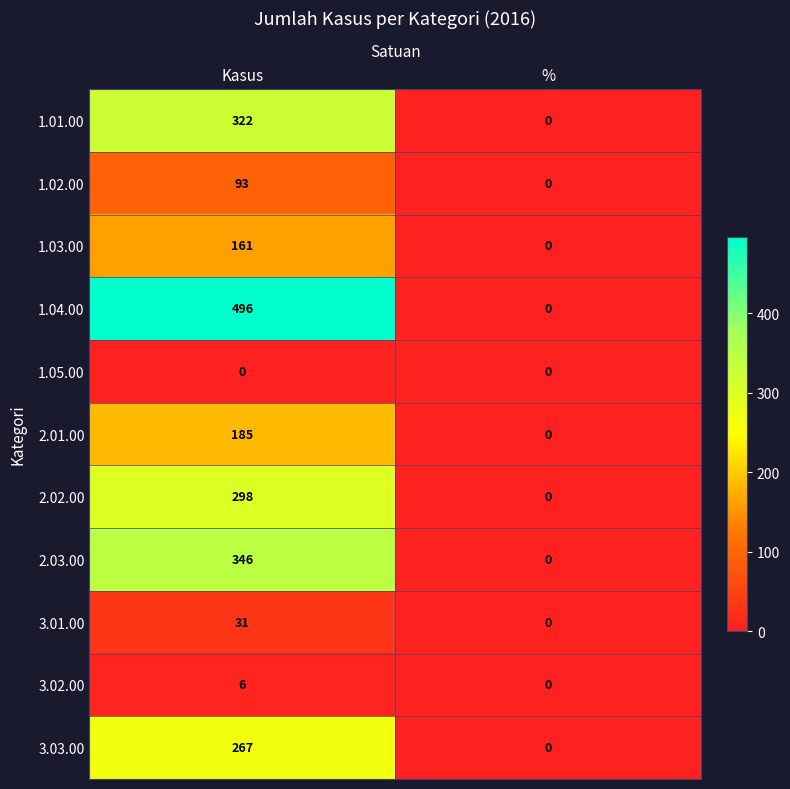

How many series are shown in this chart?

11